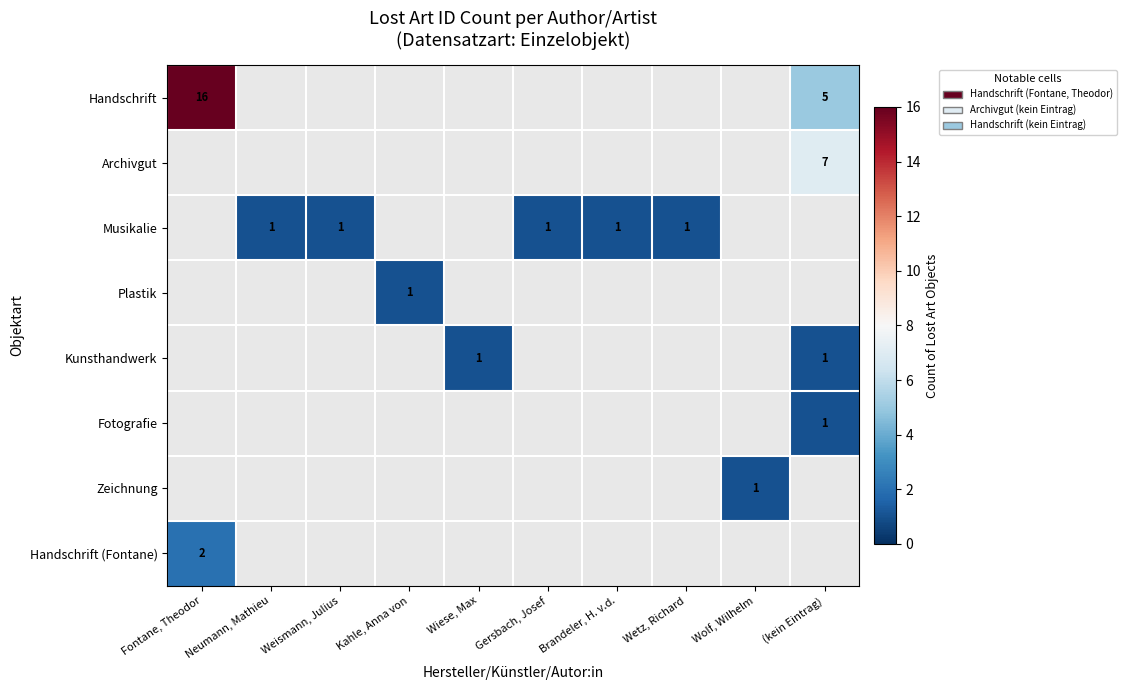

The Archivgut series shows 7 at (kein Eintrag). True or false?

True